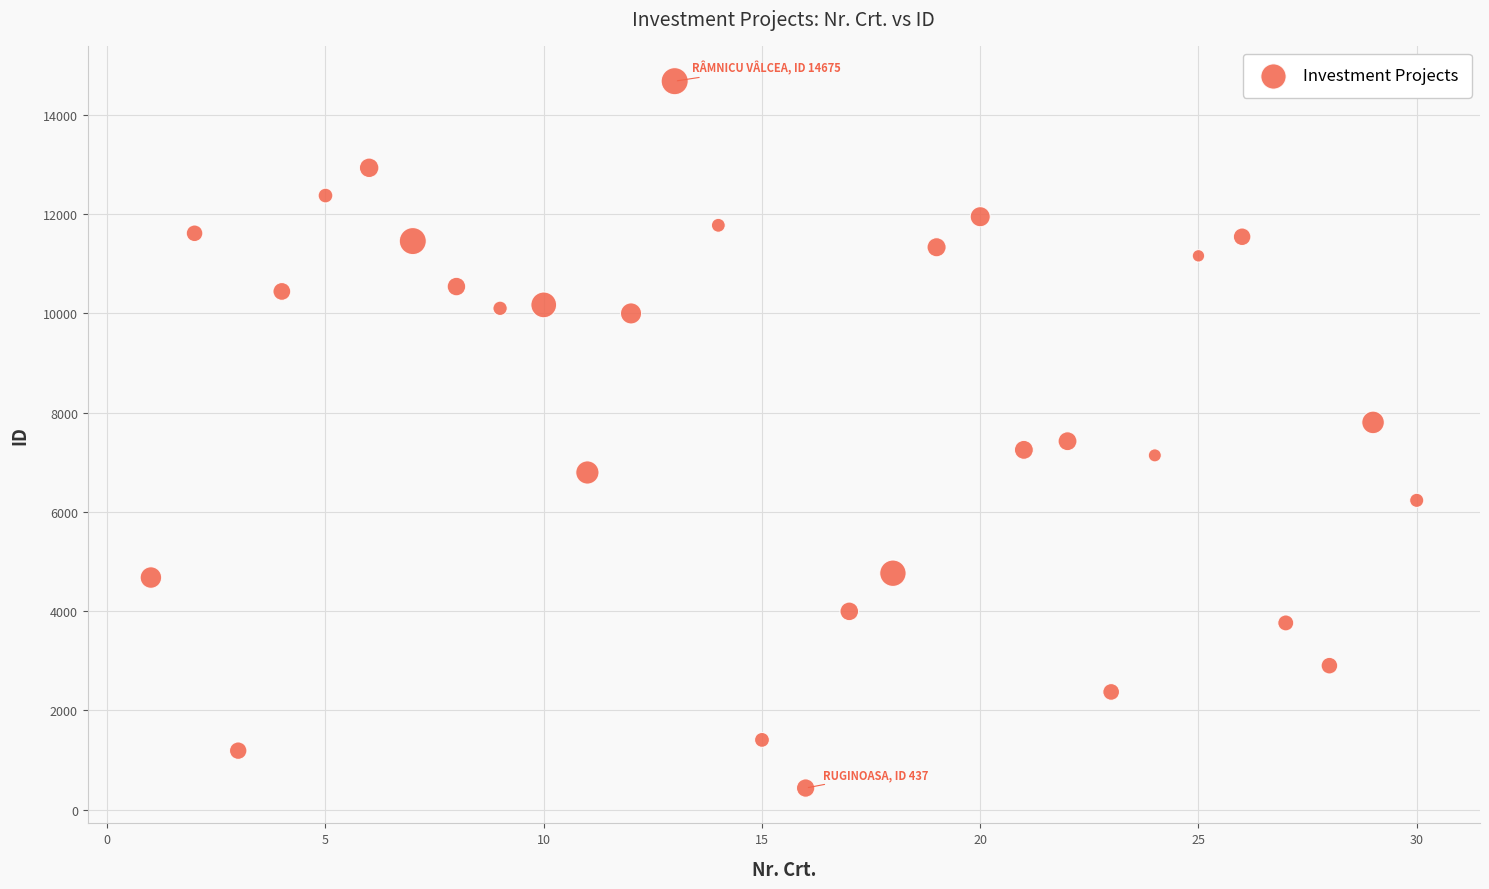

What is the range of X values (max minus min)?

29